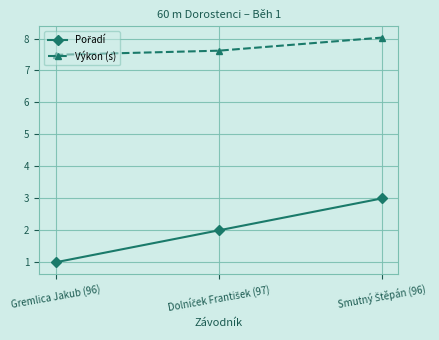

Which series has the largest total across all categories?

Výkon (s)